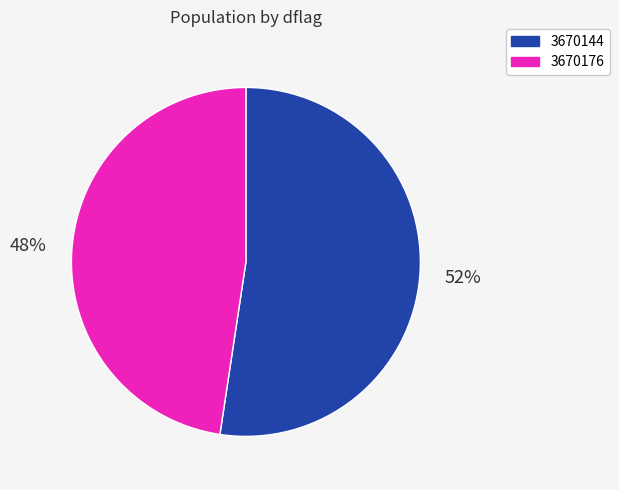

Do 3670144 and 3670176 together represent more than half of the pie?

Yes